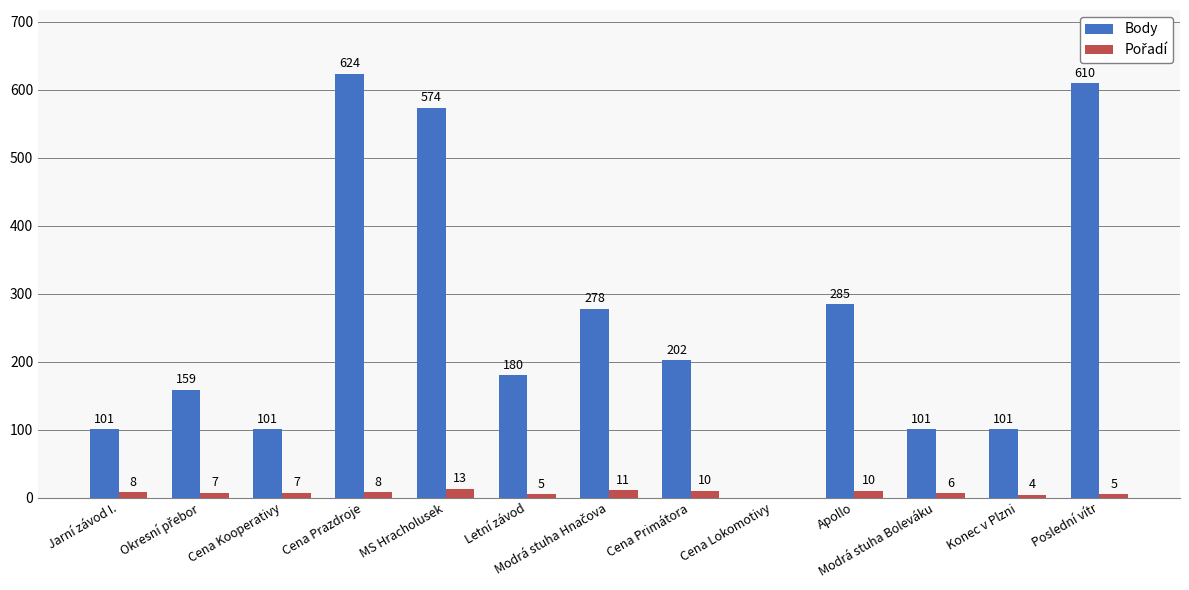

What is the spread (max minus min) of values at Modrá stuha Boleváku?

95